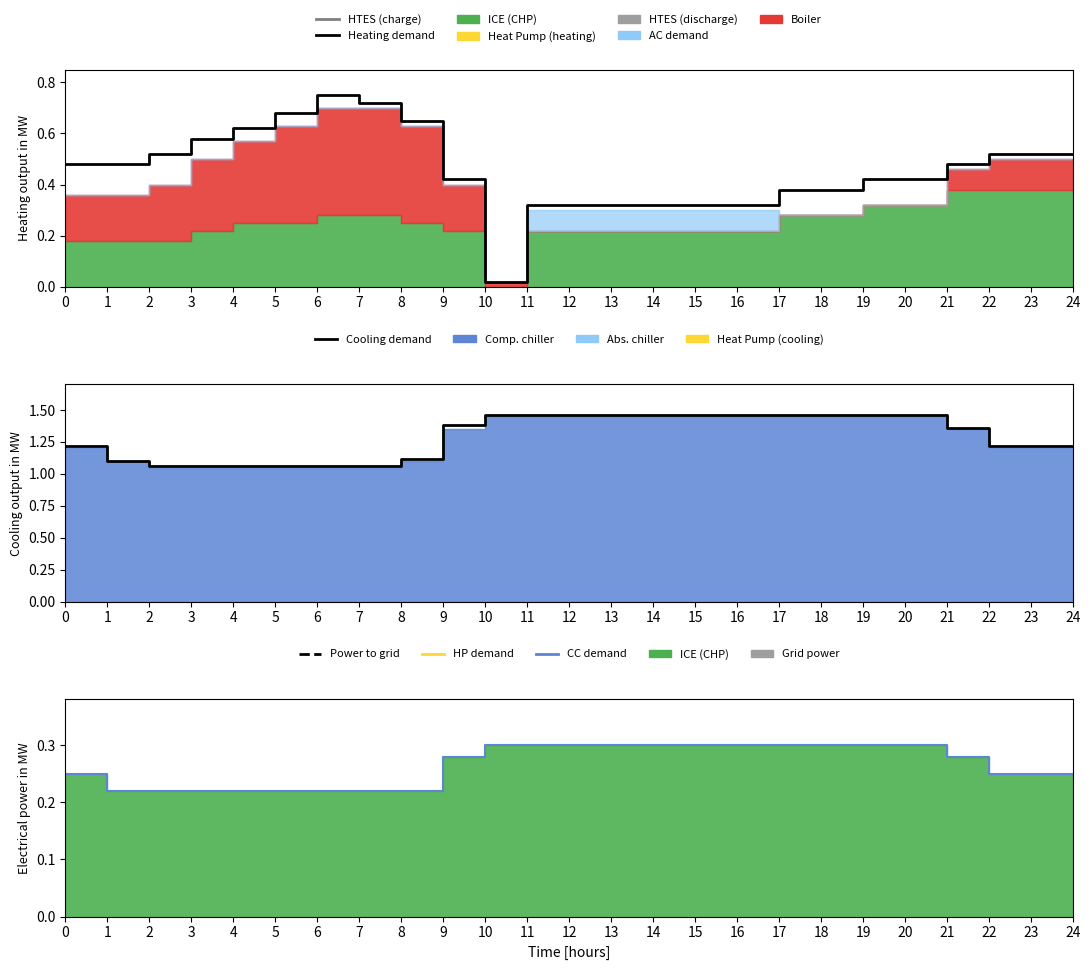

Reading right to left, extract all data points from this chart.

Heating demand: 24=0.5	23=0.5	22=0.5	21=0.5	20=0.4	19=0.4	18=0.4	17=0.4	16=0.3	15=0.3	14=0.3	13=0.3	12=0.3	11=0.3	10=0.0	9=0.4	8=0.7	7=0.7	6=0.8	5=0.7	4=0.6	3=0.6	2=0.5	1=0.5	0=0.5
Cooling demand: 24=1.2	23=1.2	22=1.2	21=1.4	20=1.5	19=1.5	18=1.5	17=1.5	16=1.5	15=1.5	14=1.5	13=1.5	12=1.5	11=1.5	10=1.5	9=1.4	8=1.1	7=1.1	6=1.1	5=1.1	4=1.1	3=1.1	2=1.1	1=1.1	0=1.2
CC demand: 24=0.2	23=0.2	22=0.2	21=0.3	20=0.3	19=0.3	18=0.3	17=0.3	16=0.3	15=0.3	14=0.3	13=0.3	12=0.3	11=0.3	10=0.3	9=0.3	8=0.2	7=0.2	6=0.2	5=0.2	4=0.2	3=0.2	2=0.2	1=0.2	0=0.2